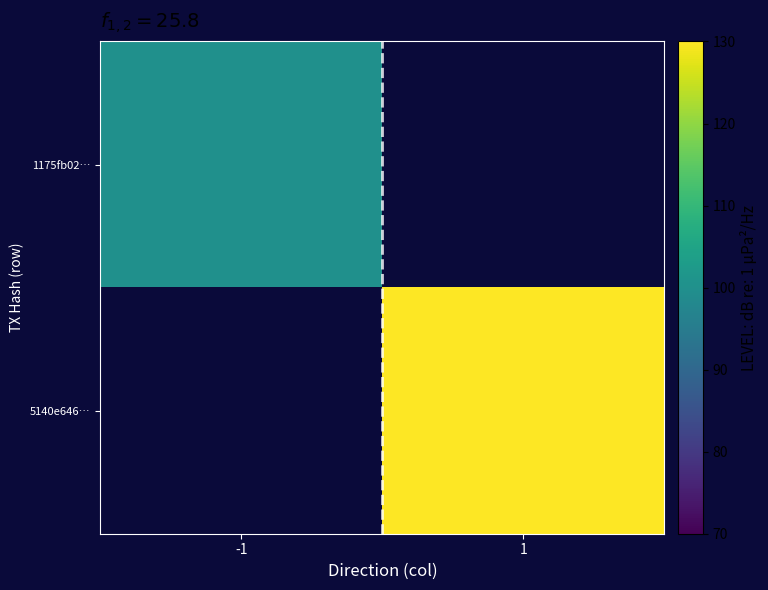

Rank the series by their average value, from highest to lowest.

1175fb02…, 5140e646…